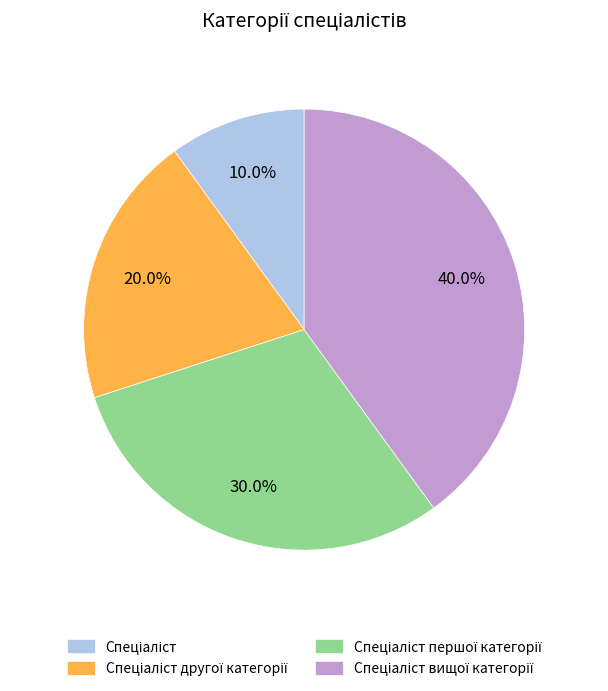

To the nearest percent, what is the average slice percentage?

25%